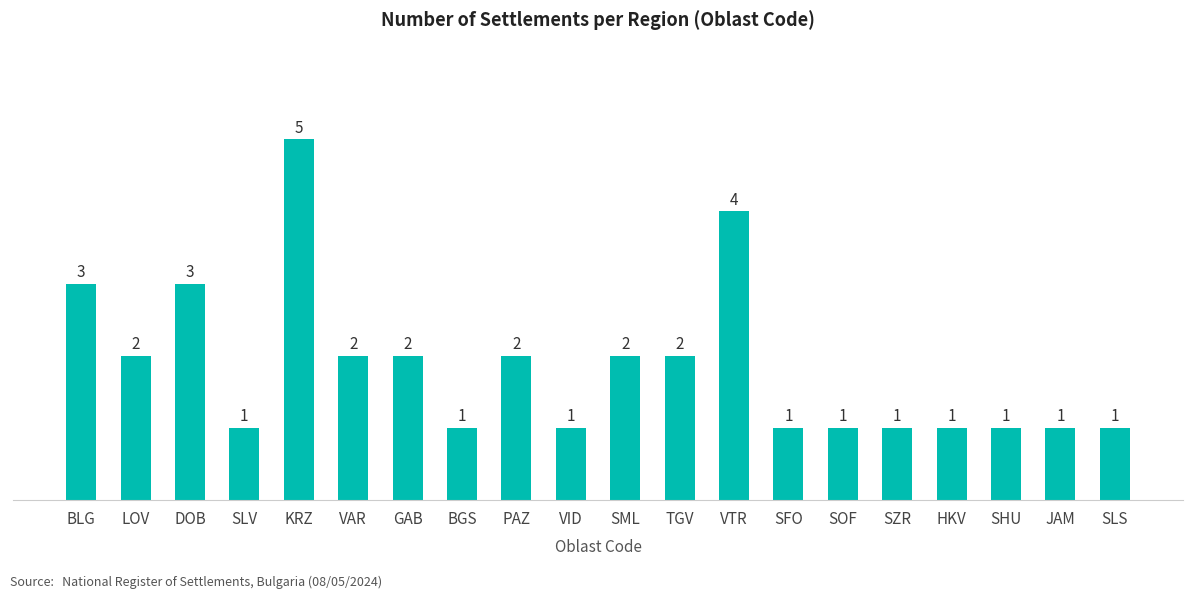

How many values are below 2?

10